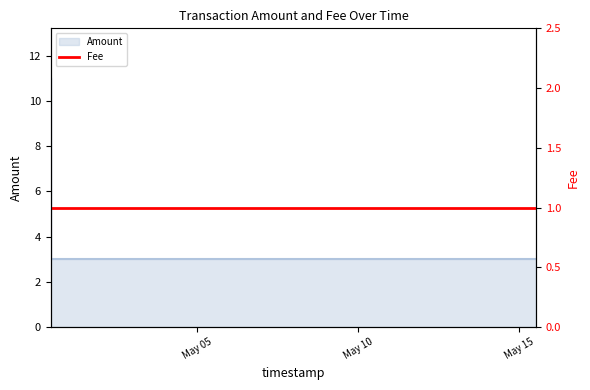

How many categories are shown in the chart?

5